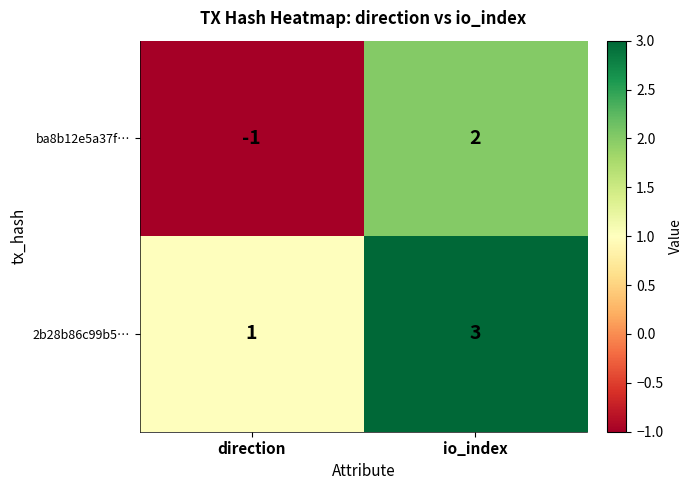

What is the sum of all 2b28b86c99b5… values?

4